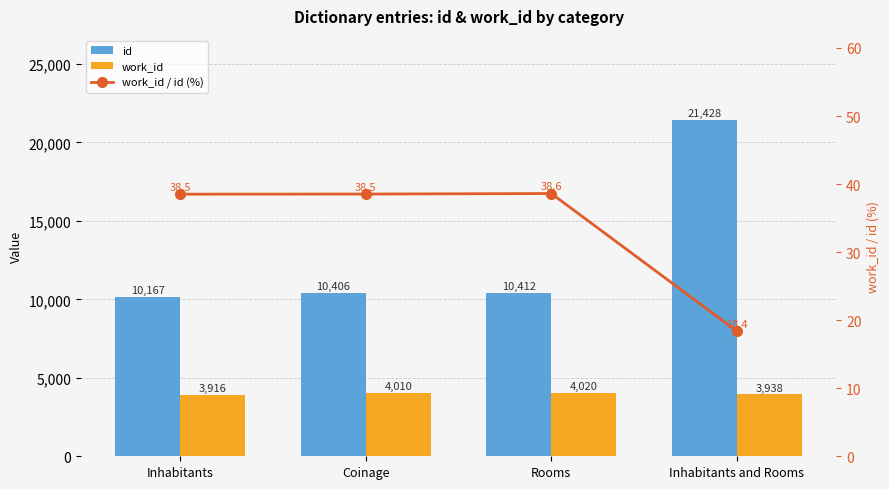

At Rooms, list the series in order from largest to smallest.

id, work_id, work_id / id (%)